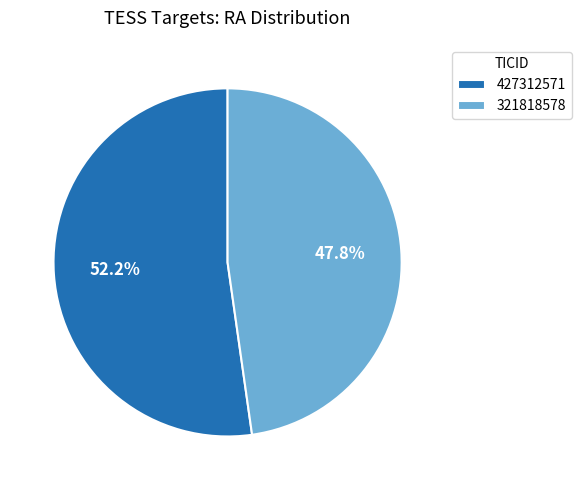

What is the largest slice in the pie chart?

427312571